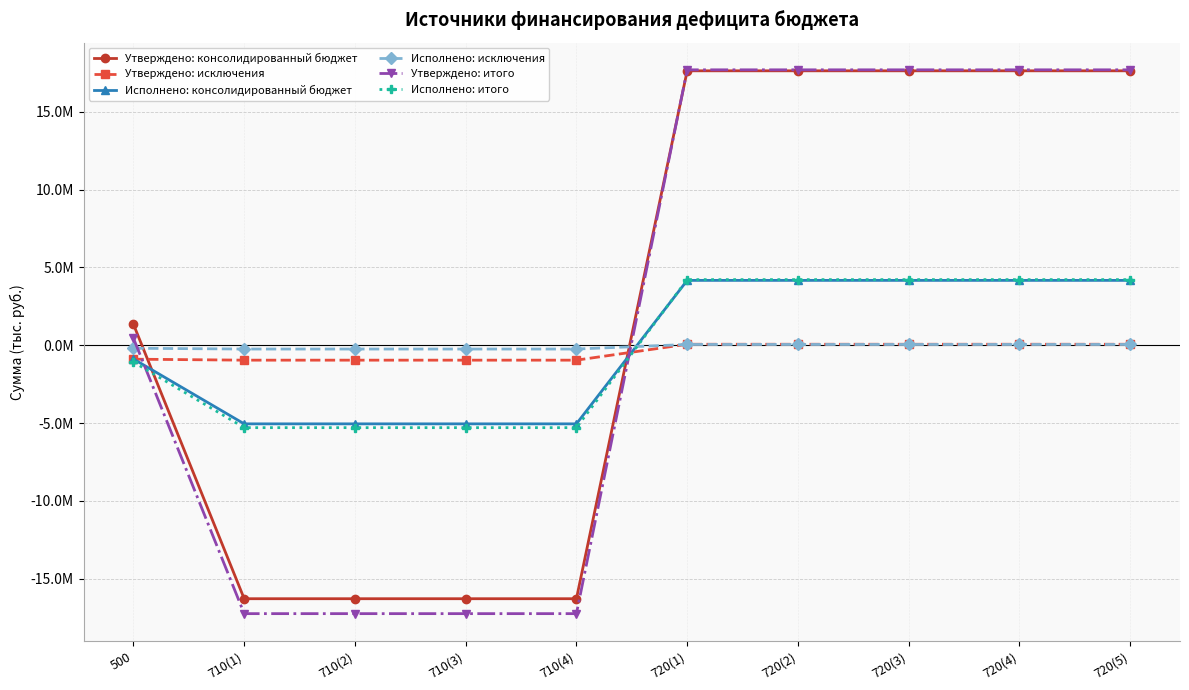

Does the chart have visible grid lines?

Yes